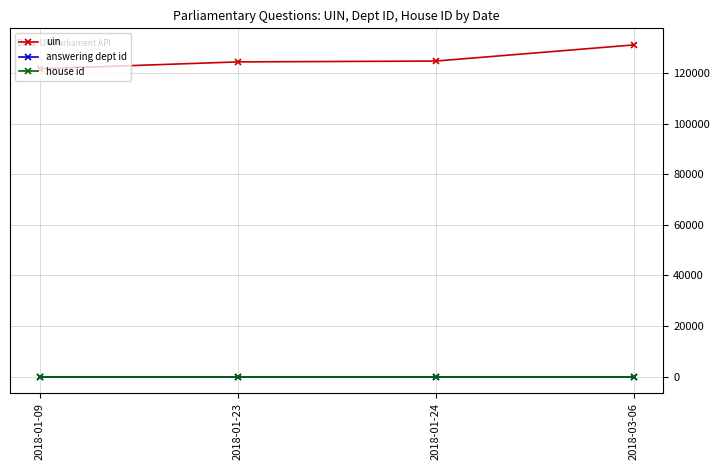

Does the chart display data point markers on the line(s)?

Yes